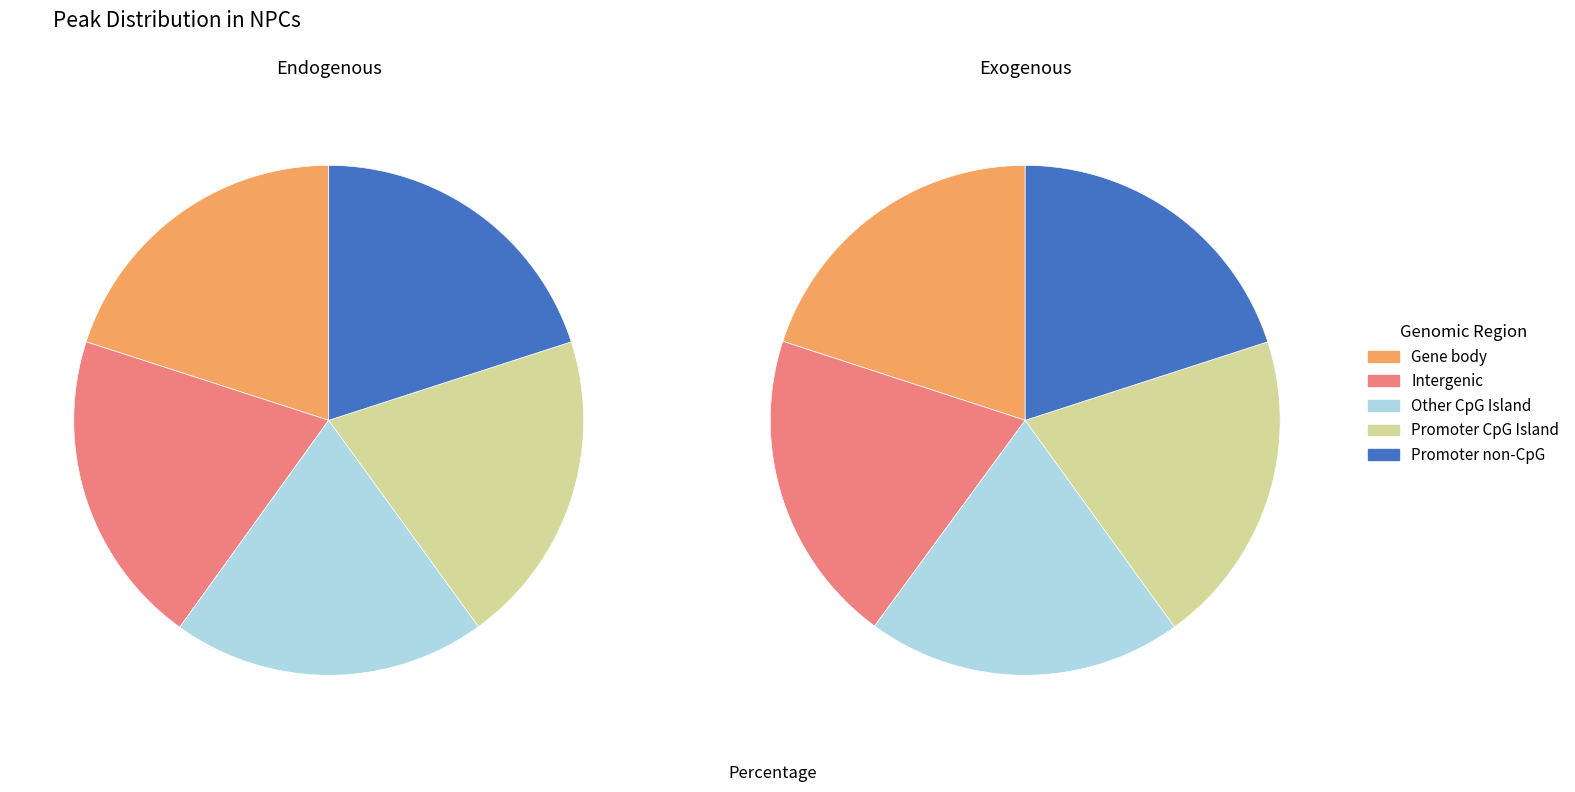

How many slices are in this pie chart?

10